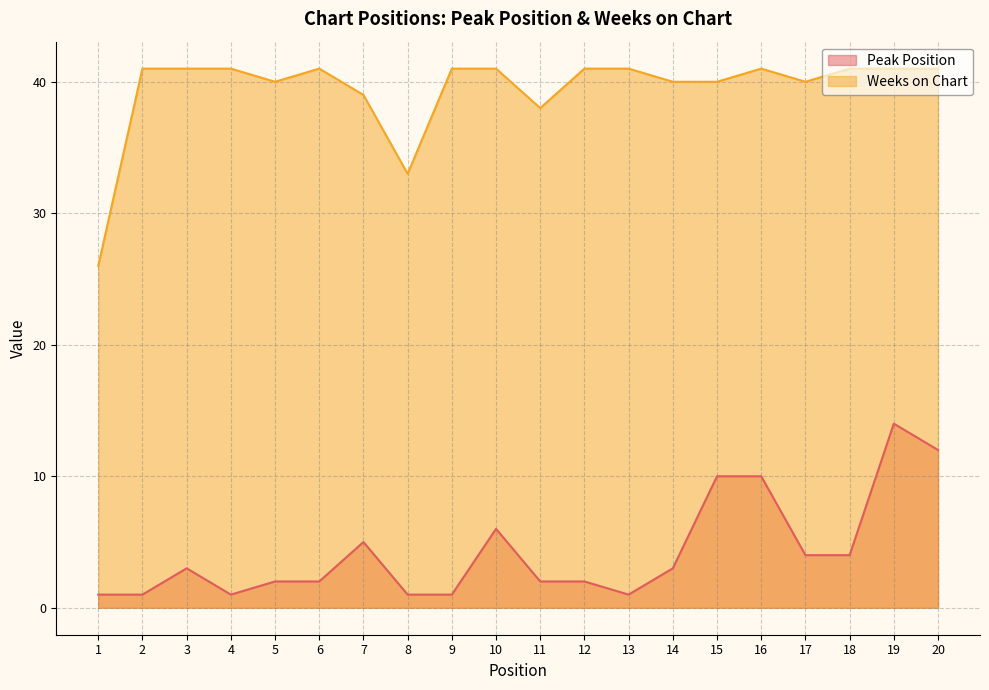

At which category is the sum across all series the highest?

19